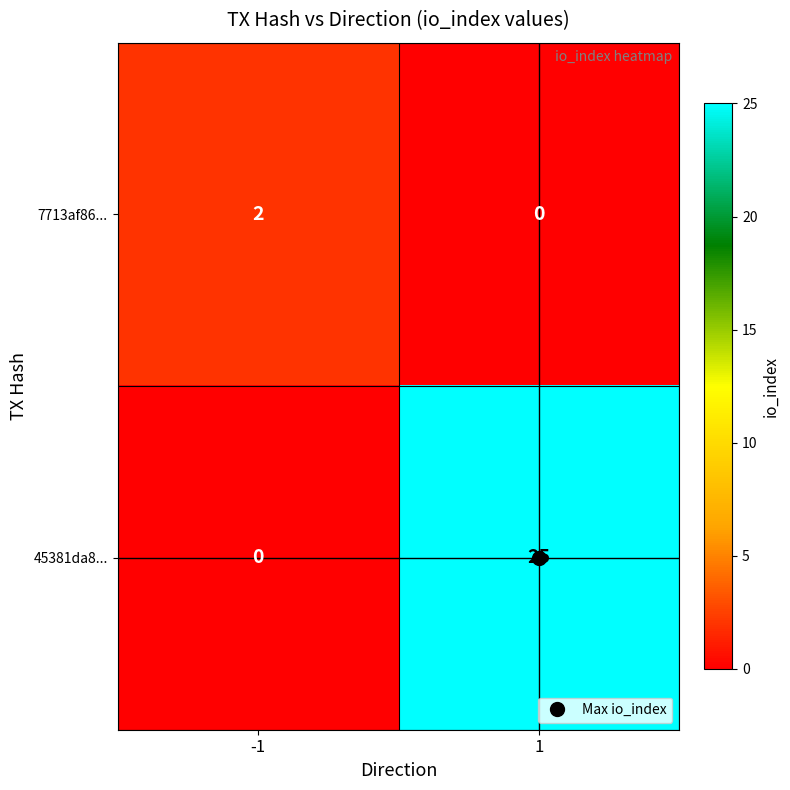

How many categories are shown in the chart?

2